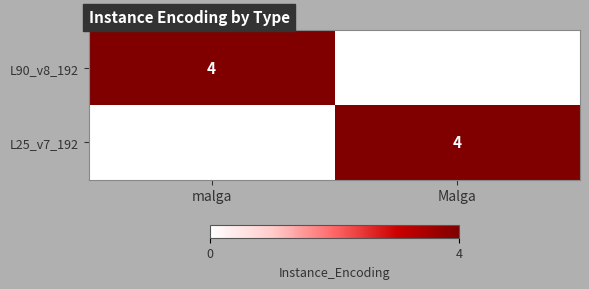

What is the greatest value displayed?

4